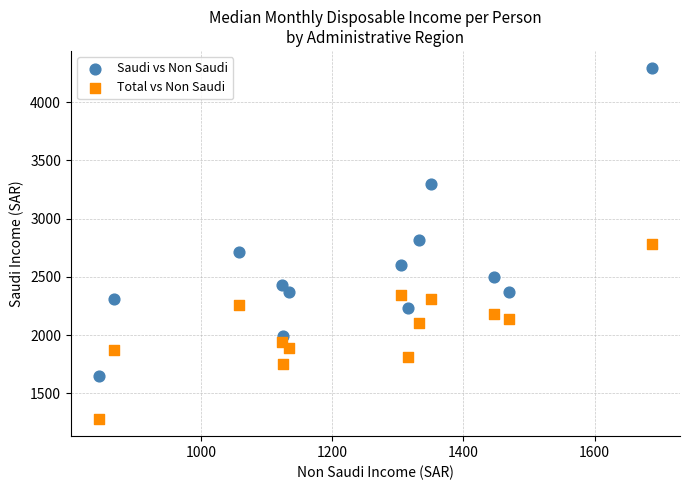

Which series reaches the minimum Y coordinate?

Total vs Non Saudi